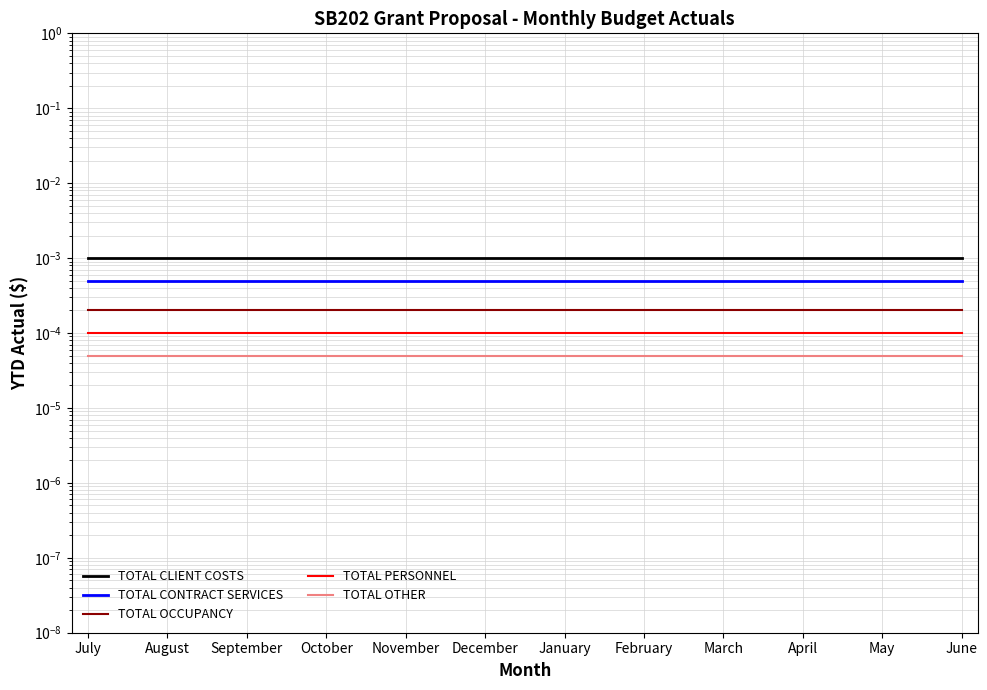

At which category is the sum across all series the highest?

July